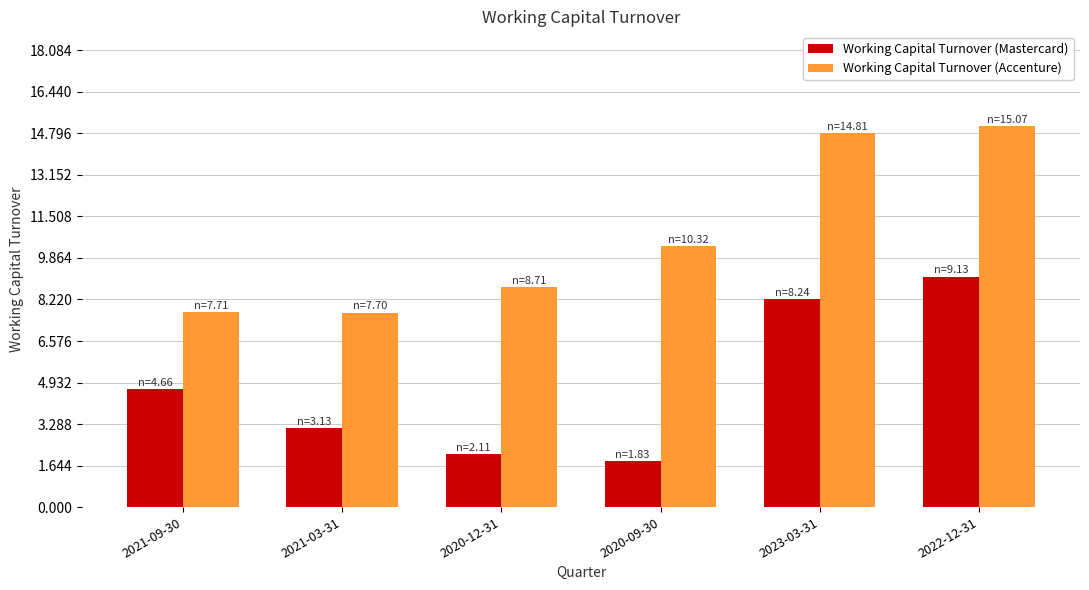

Where is Working Capital Turnover (Accenture) nearest to the value 11?

2020-09-30